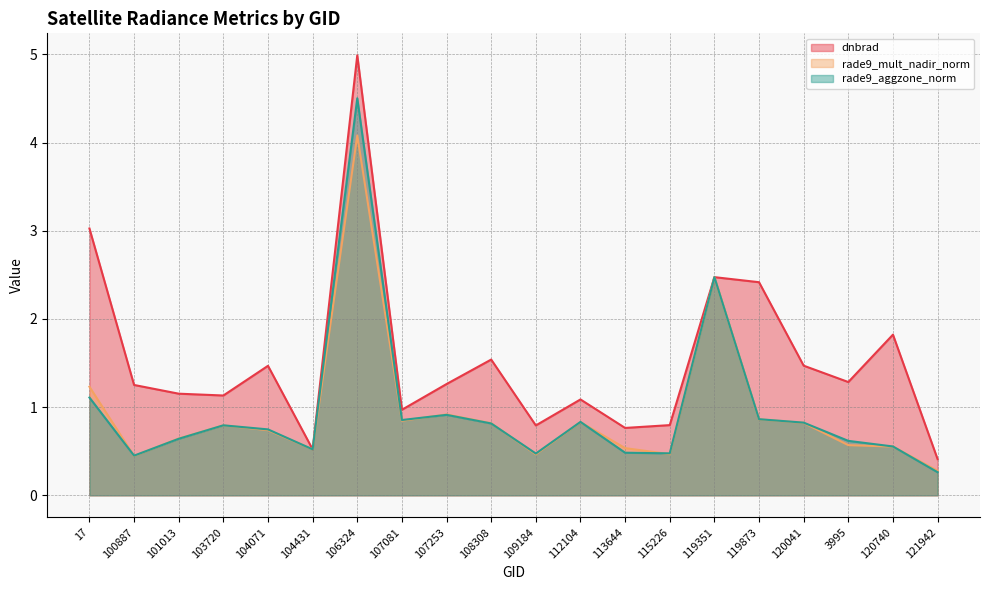

True or false: rade9_aggzone_norm and dnbrad cross at least once.

False